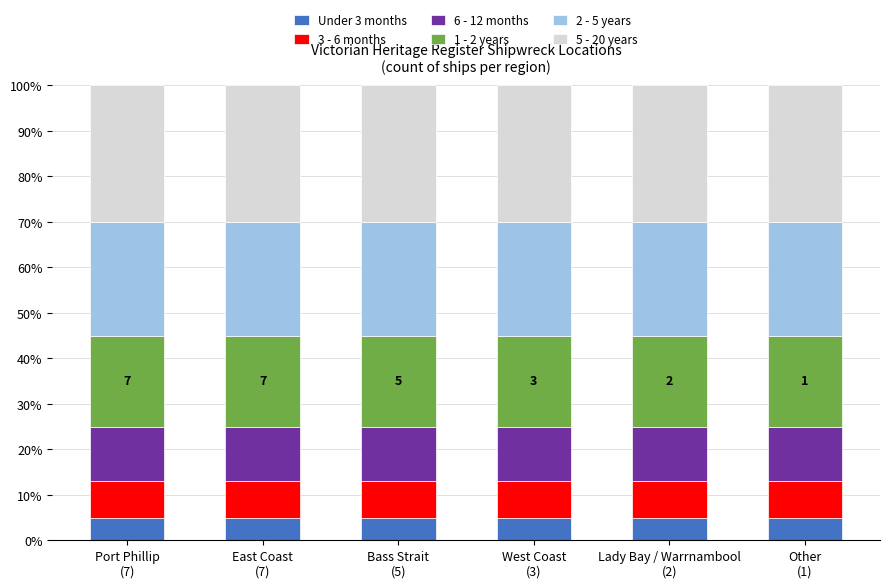

What is the lowest value of the Under 3 months series?

5